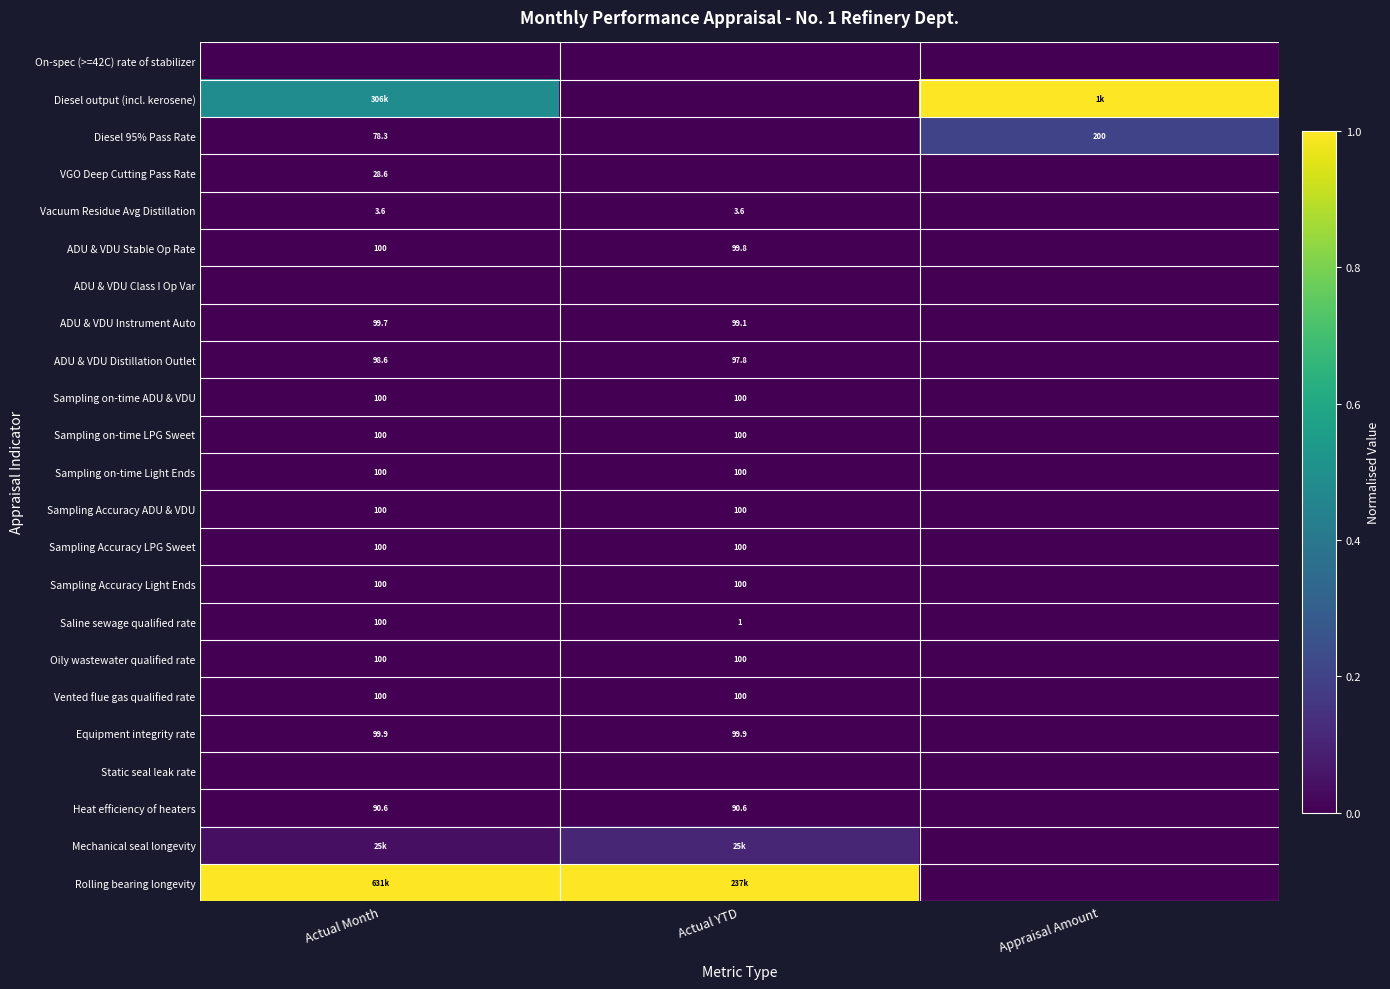

Which series has the largest total across all categories?

Rolling bearing longevity